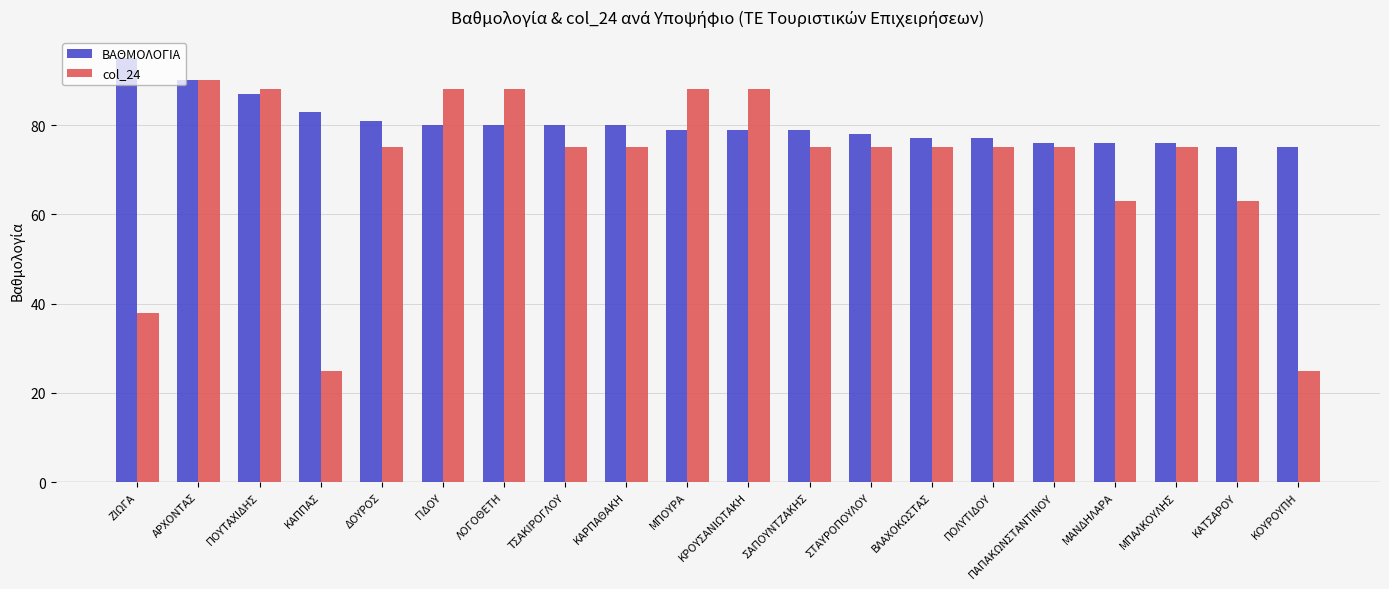

Is it true that ΒΑΘΜΟΛΟΓΙΑ equals 75 at ΚΟΥΡΟΥΠΗ?

True